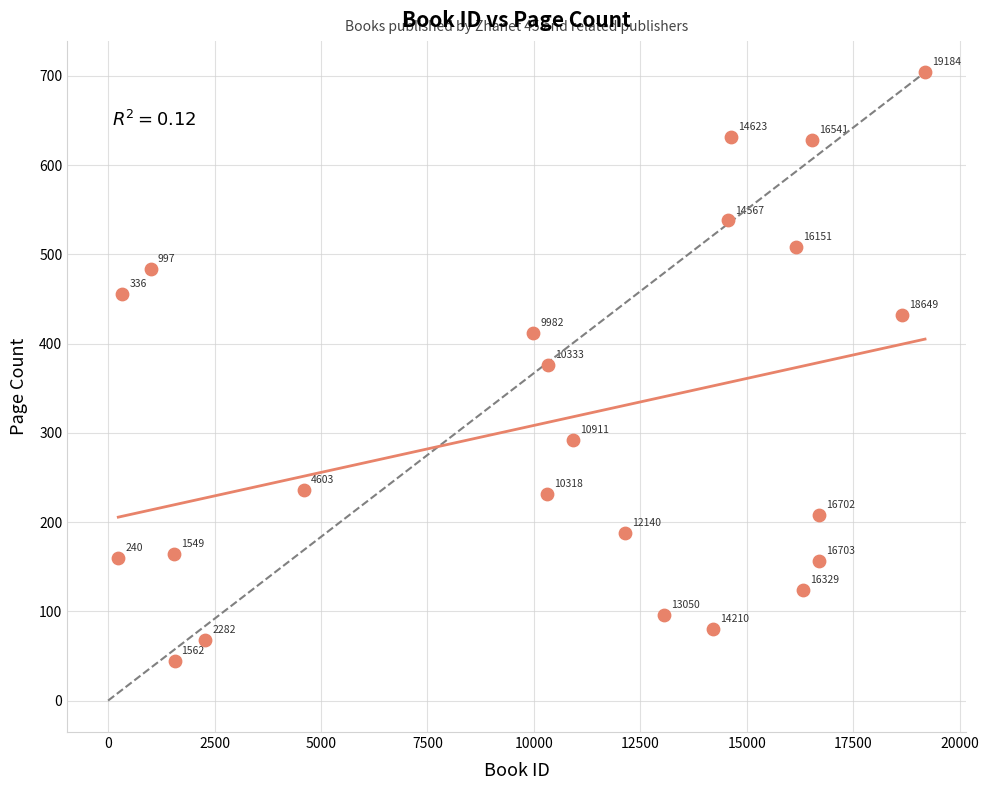

What Y value in the scatter plot is closest to 374?

376